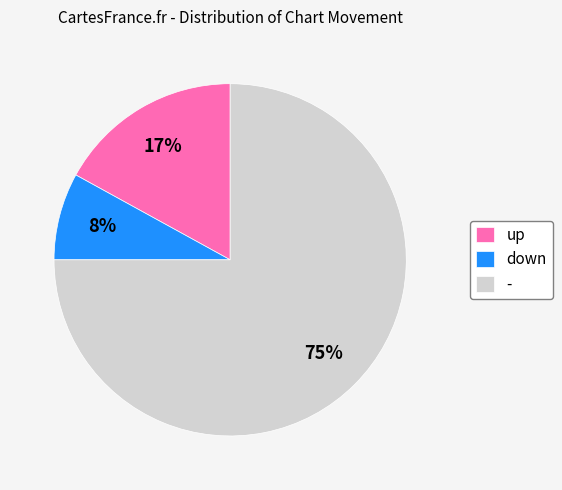

Between - and up, which is larger?

-